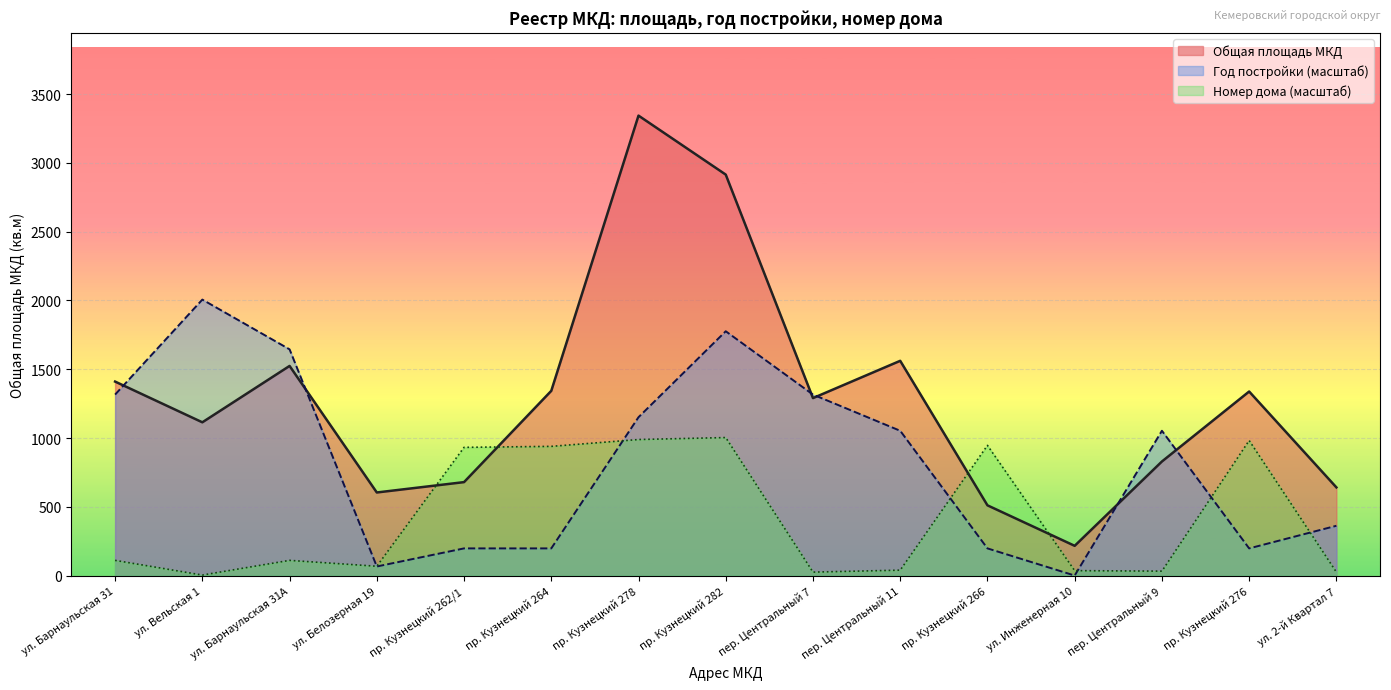

What is the value of the Номер дома point at the 13th from the left?

32.0